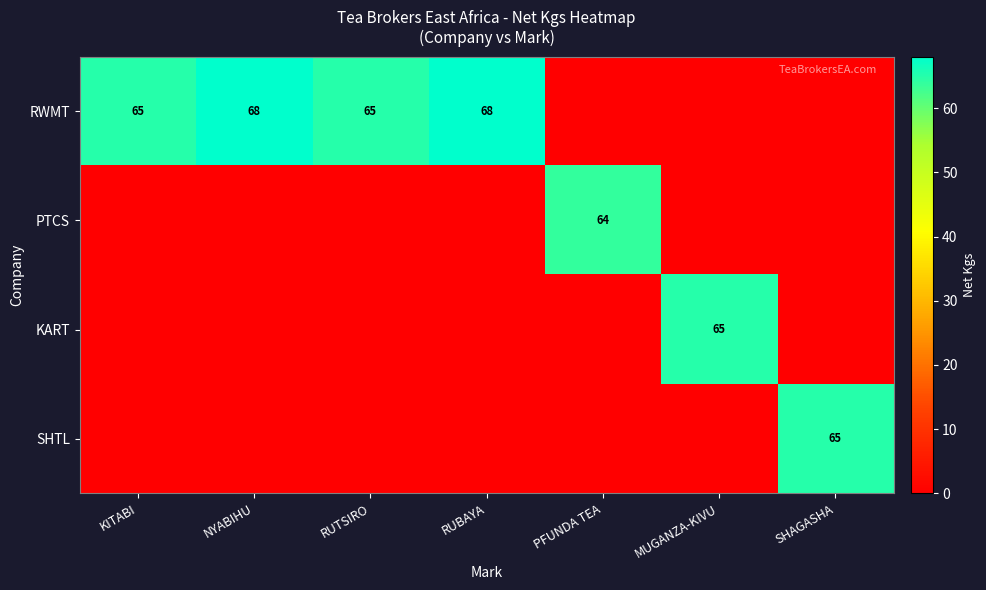

The value of RWMT at NYABIHU is 68. True or false?

True